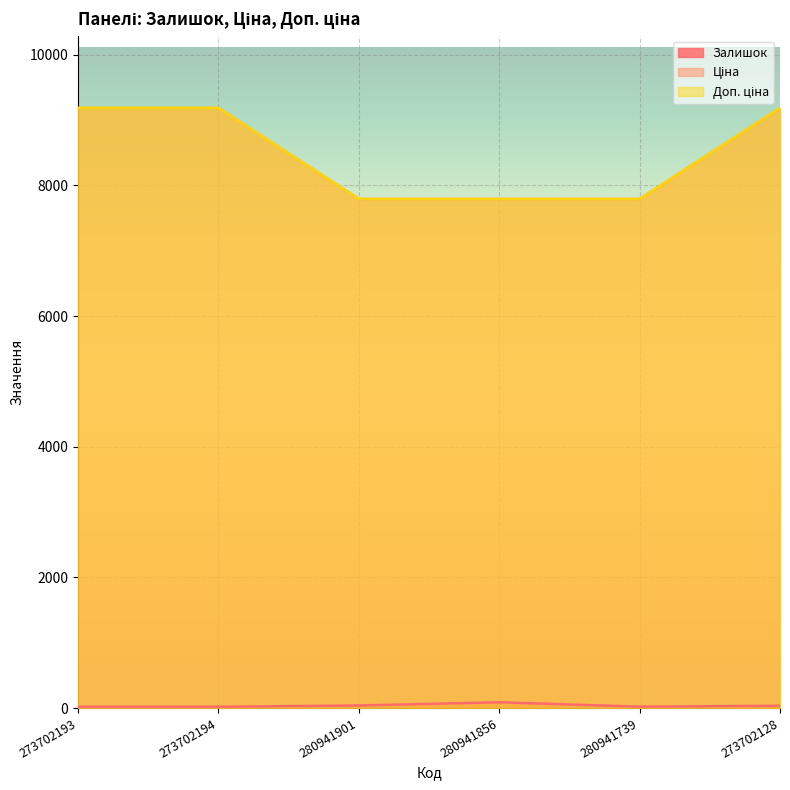

True or false: Ціна and Залишок intersect in this chart.

False